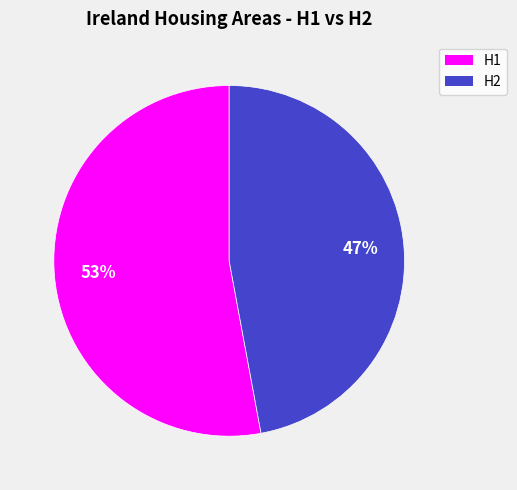

To the nearest percent, what portion does H1 represent?

53%